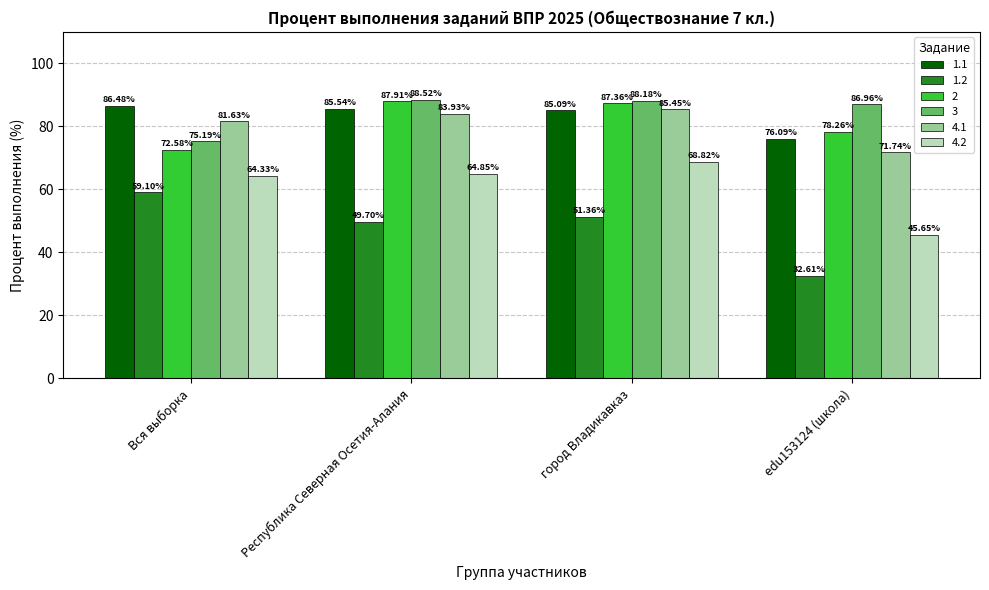

Rank the series at Республика Северная Осетия-Алания from highest to lowest value.

3, 2, 1.1, 4.1, 4.2, 1.2